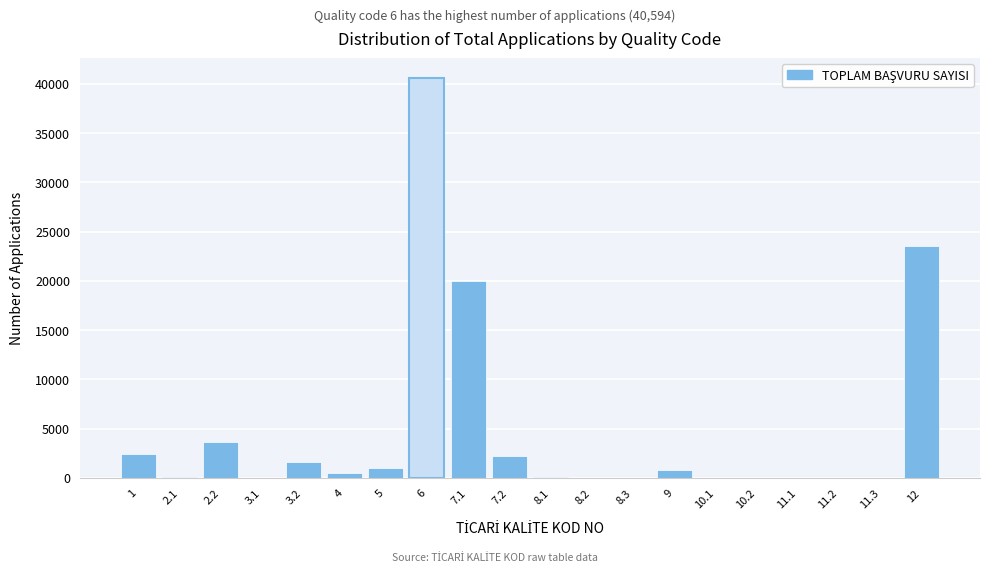

What is the sum of all values?

96391